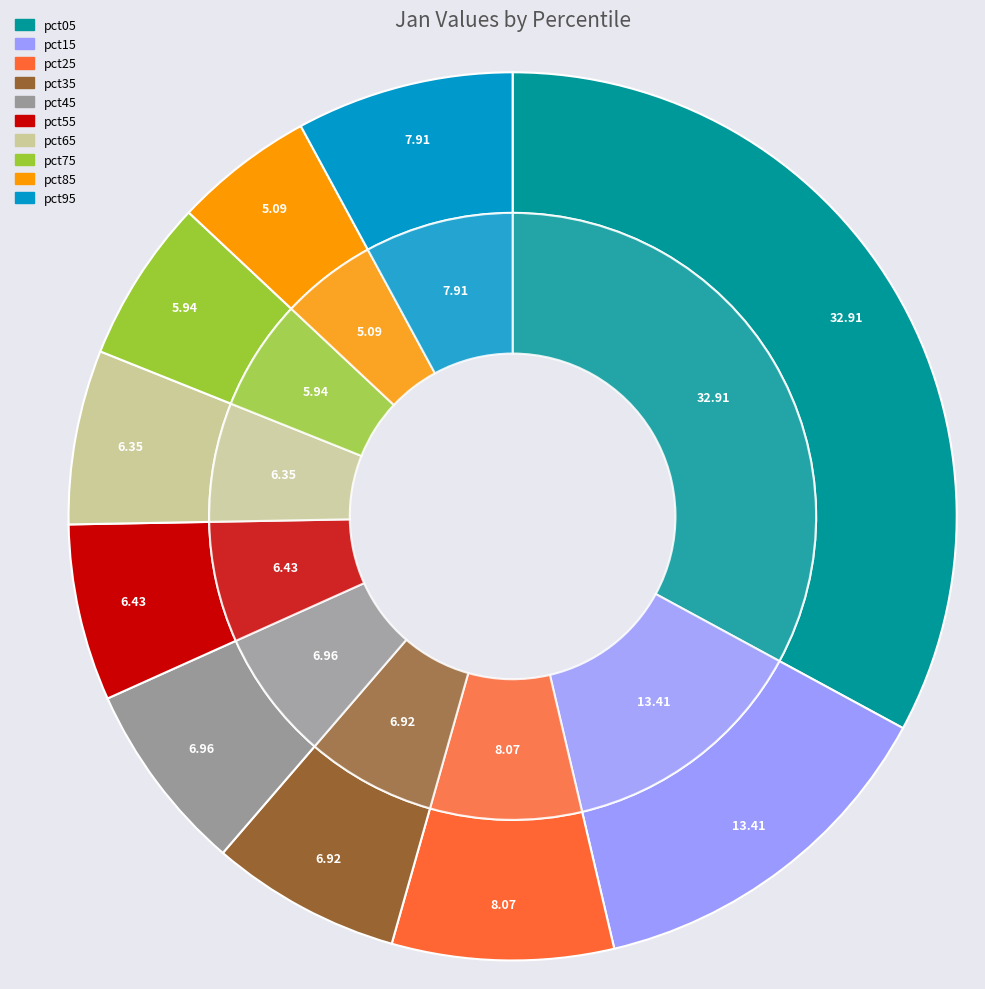

Which slice is the largest?

pct05